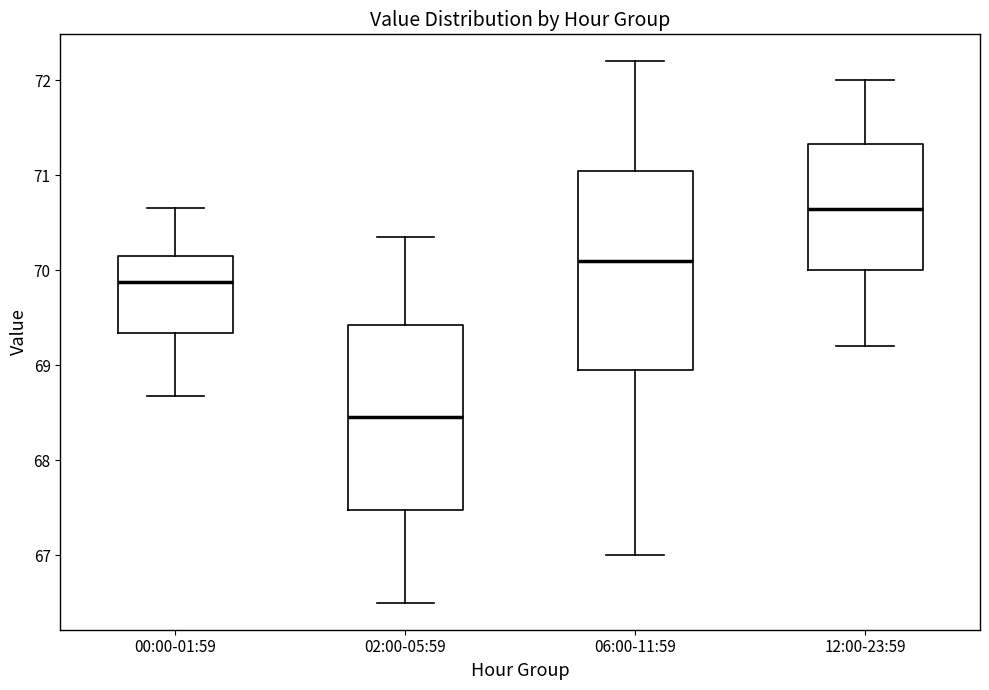

Comparing the boxes themselves (not the whiskers), which one is the tallest?

06:00-11:59